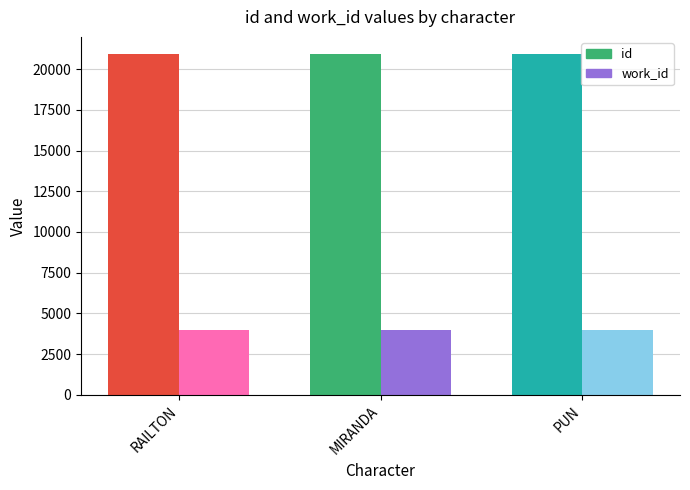

Rank the series at MIRANDA from lowest to highest value.

work_id, id